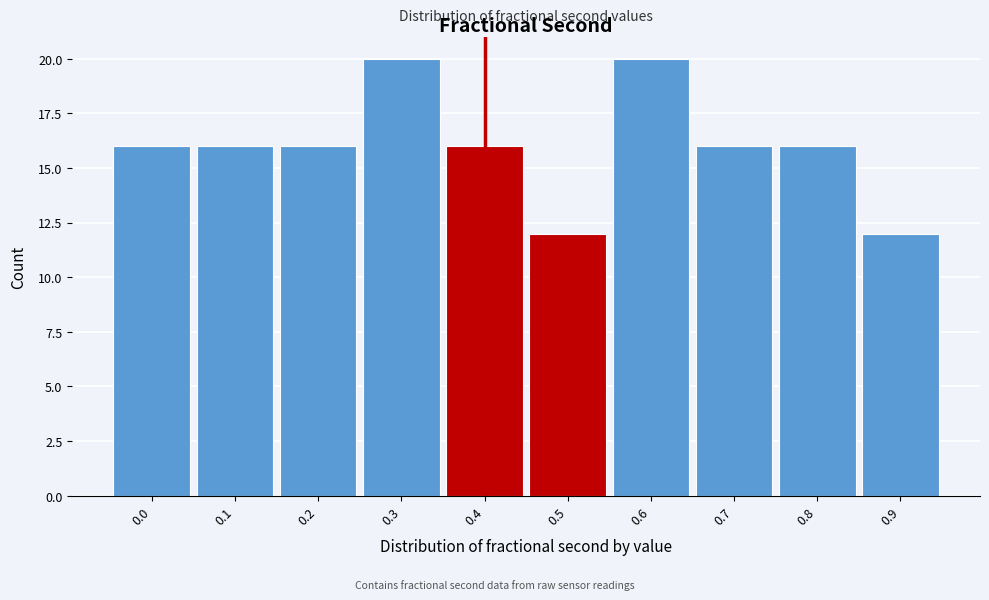

Reading right to left, transcribe all the data shown in this chart.

12	16	16	20	12	16	20	16	16	16